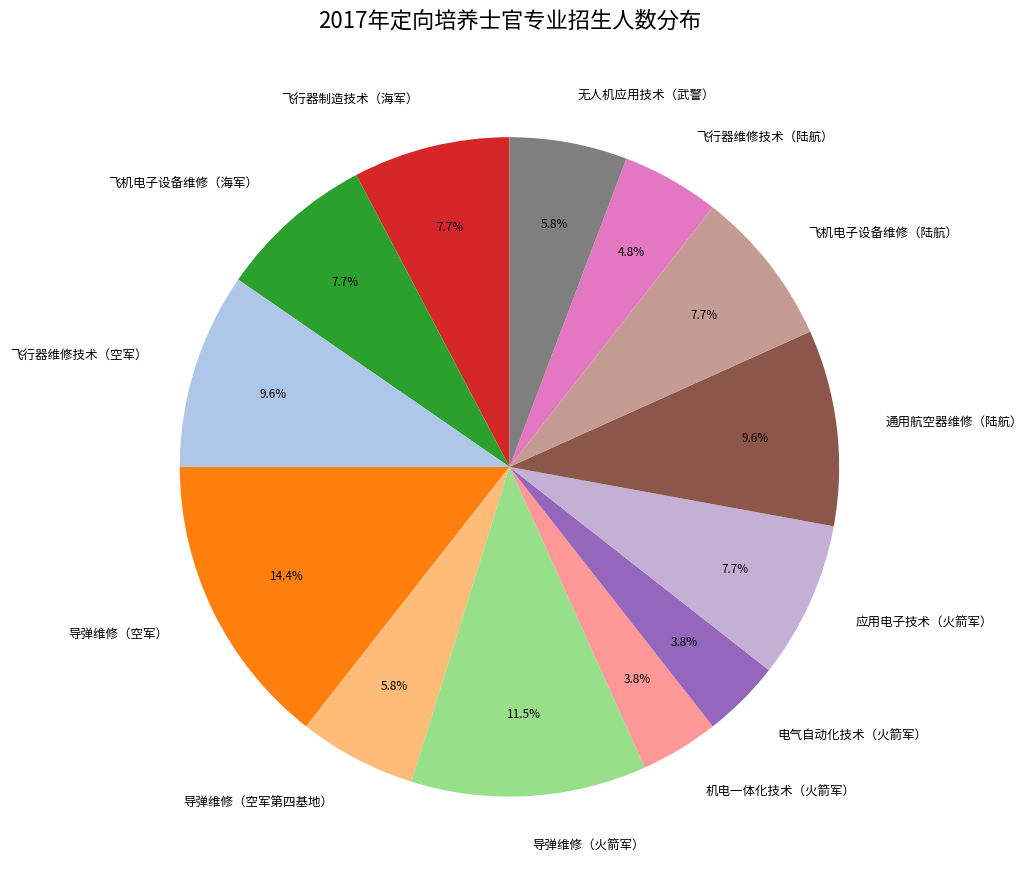

Between 无人机应用技术（武警） and 电气自动化技术（火箭军）, which is larger?

无人机应用技术（武警）